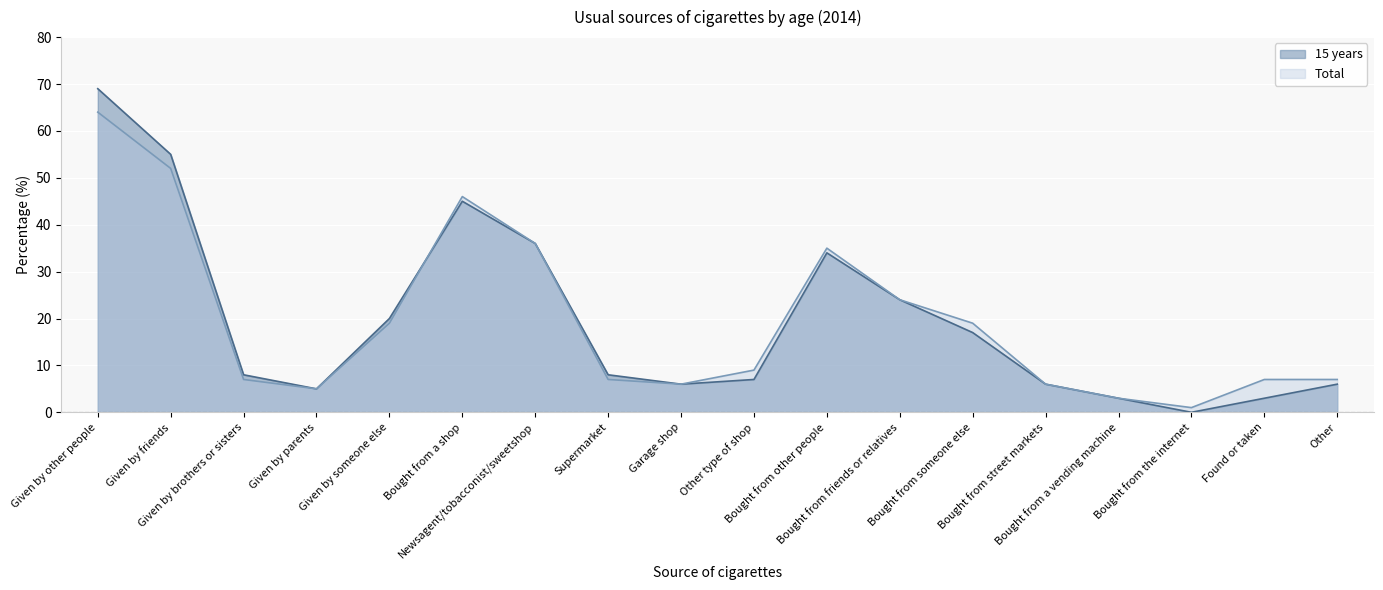

Which series has the largest total across all categories?

Total